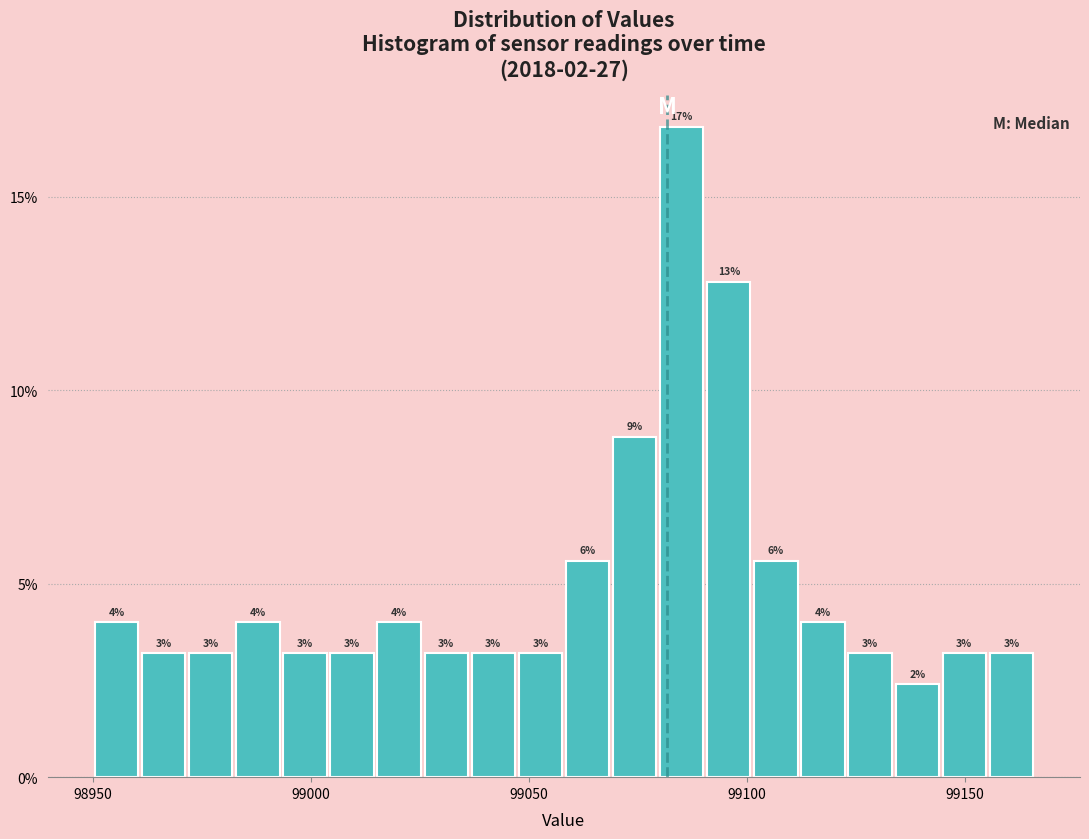

Read against the x-axis, roughly where is the centre of the tallest bar?

99085